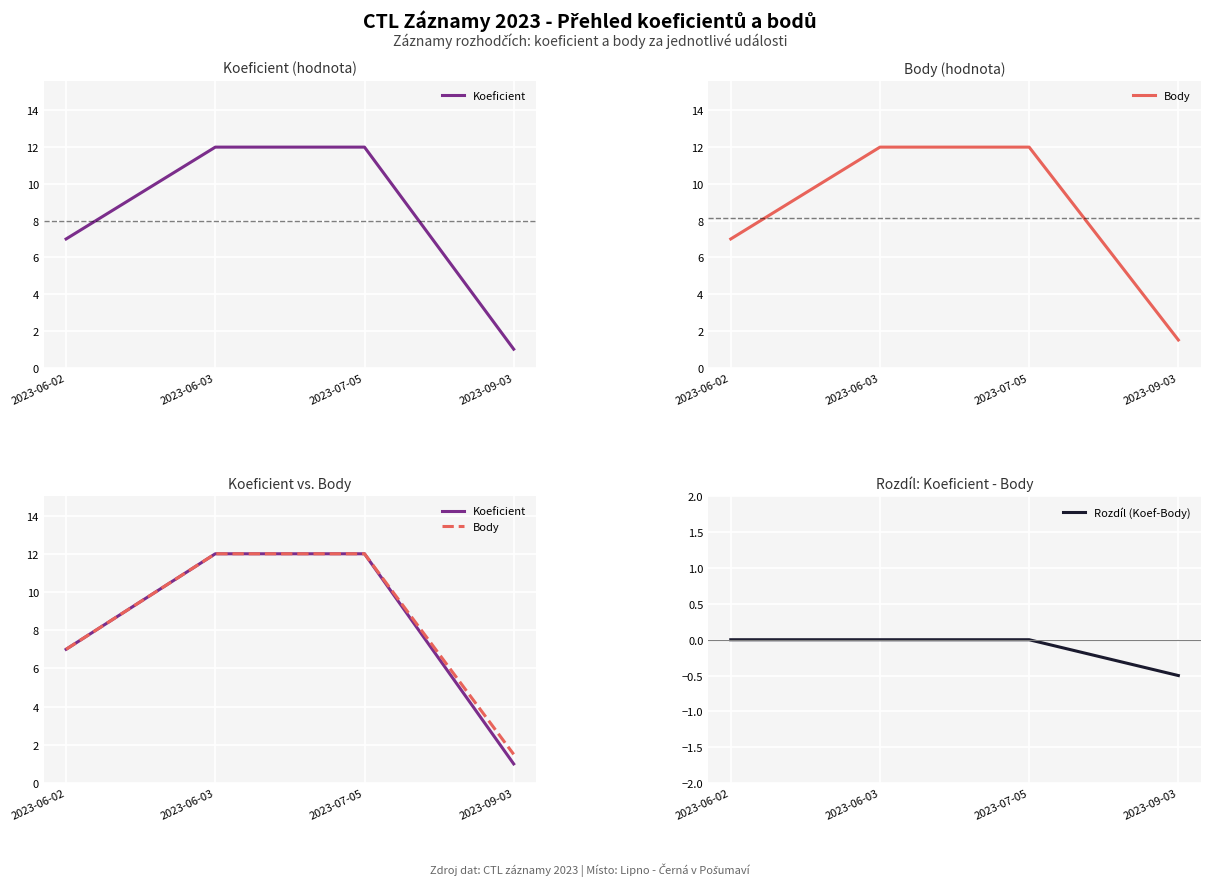

What is the total value across all series at 2023-06-03?

24.0